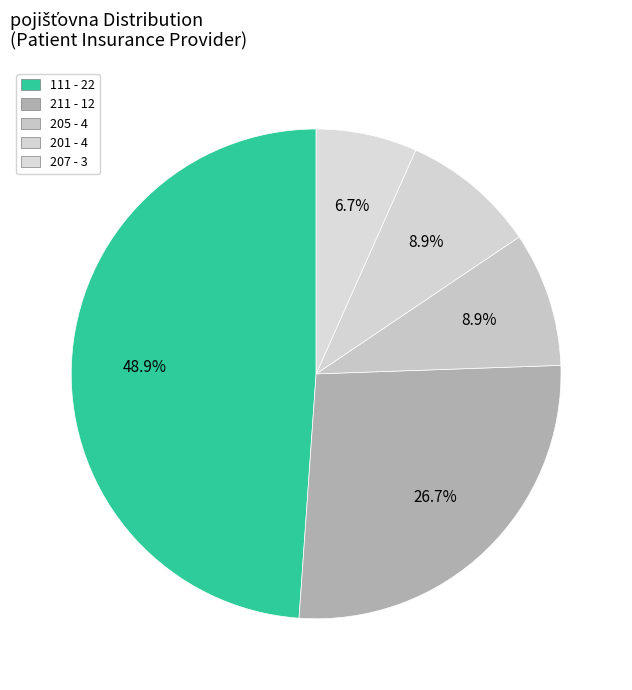

Which category has the biggest portion of the pie?

111